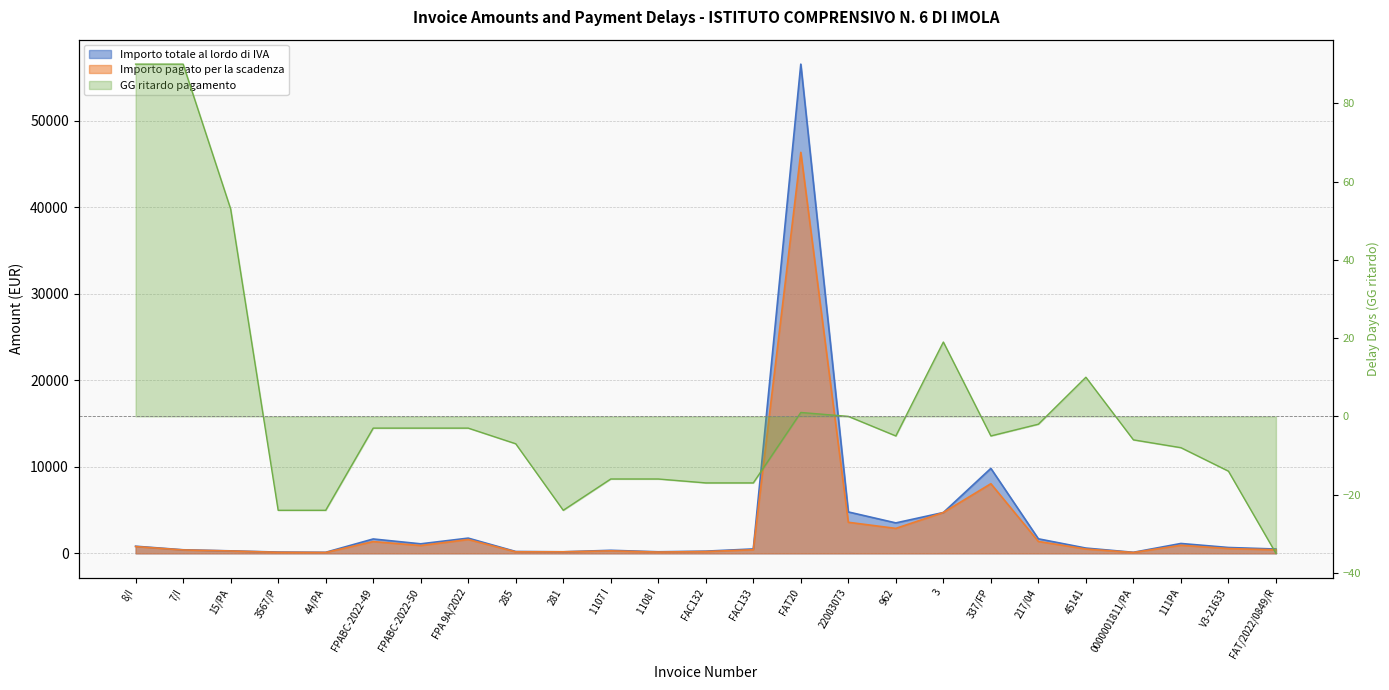

What is the minimum value shown in the chart?

-35.0